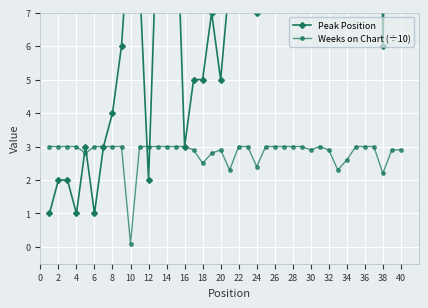

List the series in order of their overall mean, highest first.

Peak Position, Weeks on Chart (÷10)